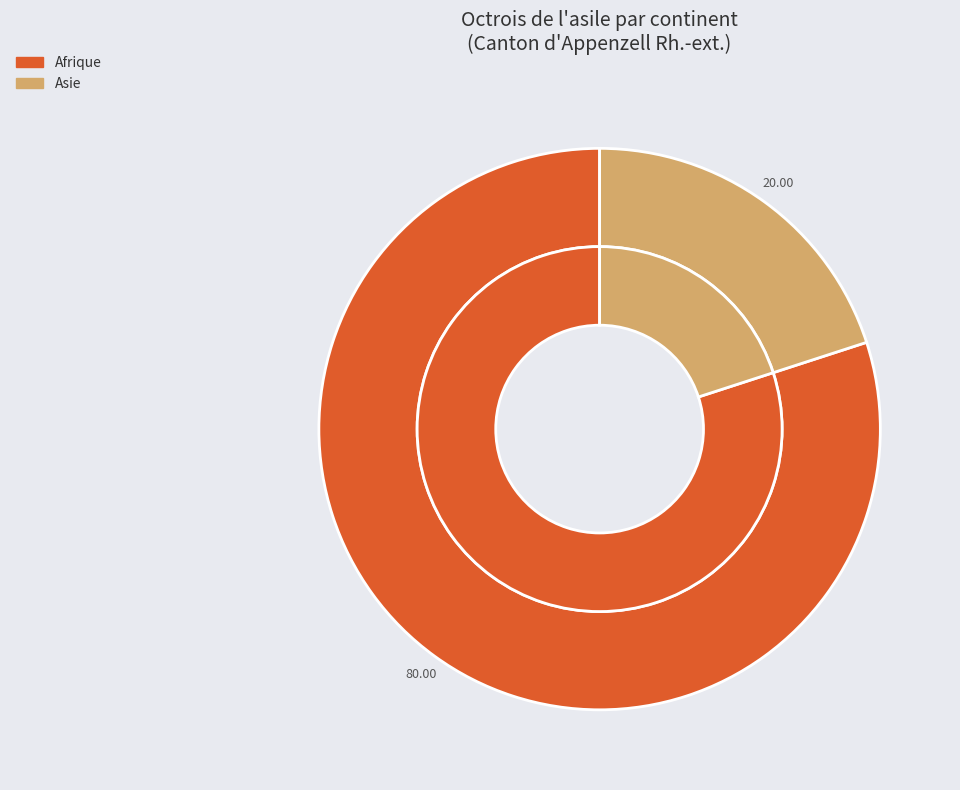

To the nearest percent, what portion does Afrique represent?

80%